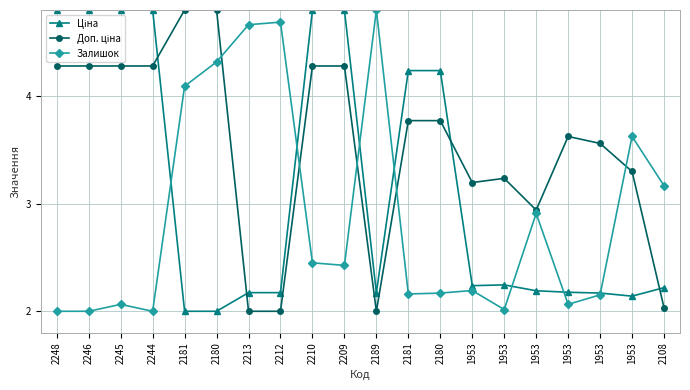

What is the highest value of the Доп. ціна series?

4.8